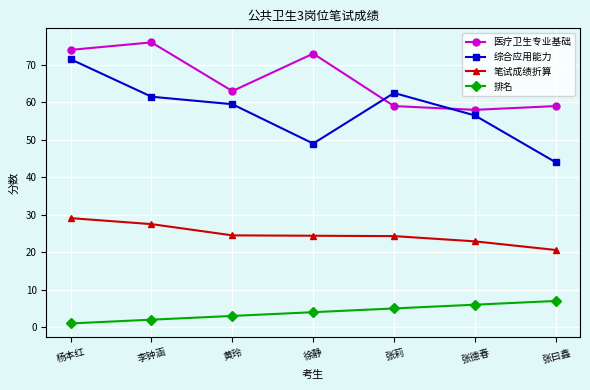

True or false: 综合应用能力 and 笔试成绩折算 cross at least once.

False